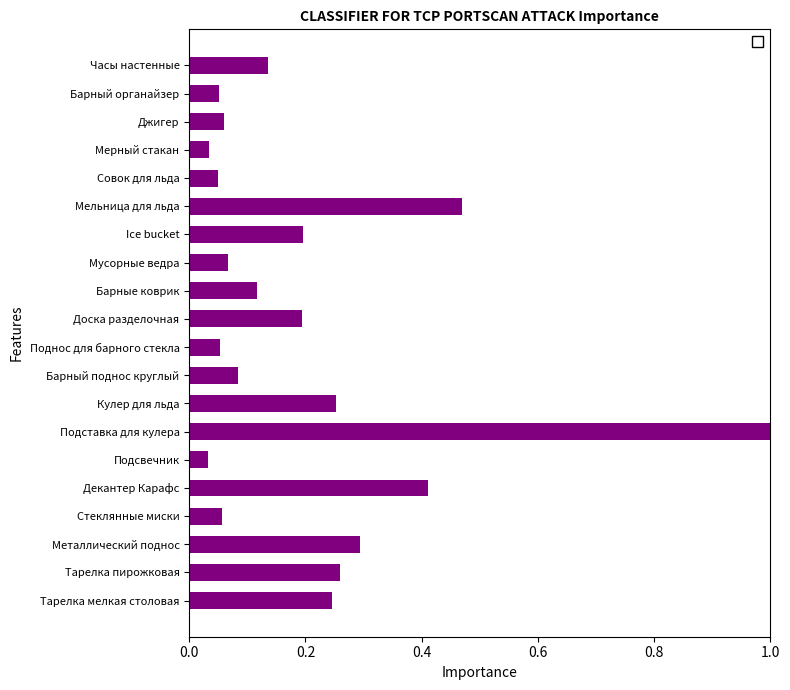

Are the bars grouped side by side (vs. stacked)?

No